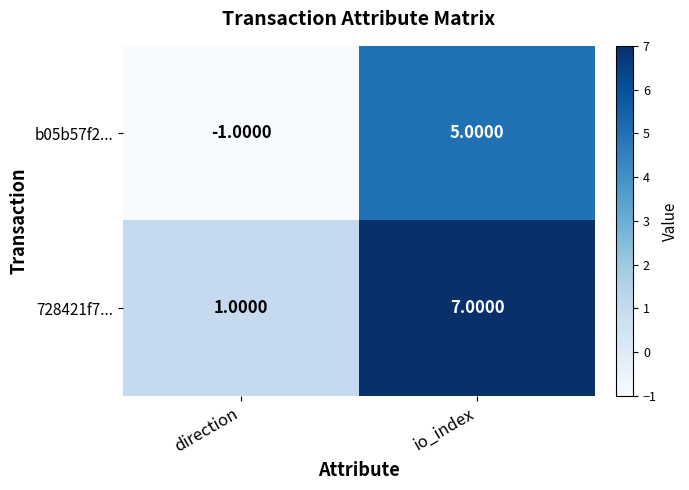

What is the spread (max minus min) of values at direction?

2